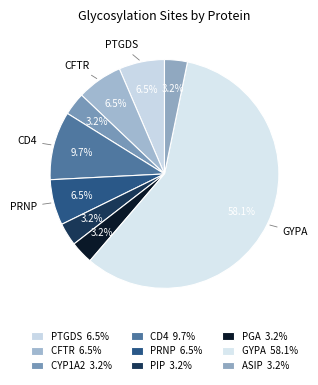

Which category accounts for the majority?

Glycophorin-A